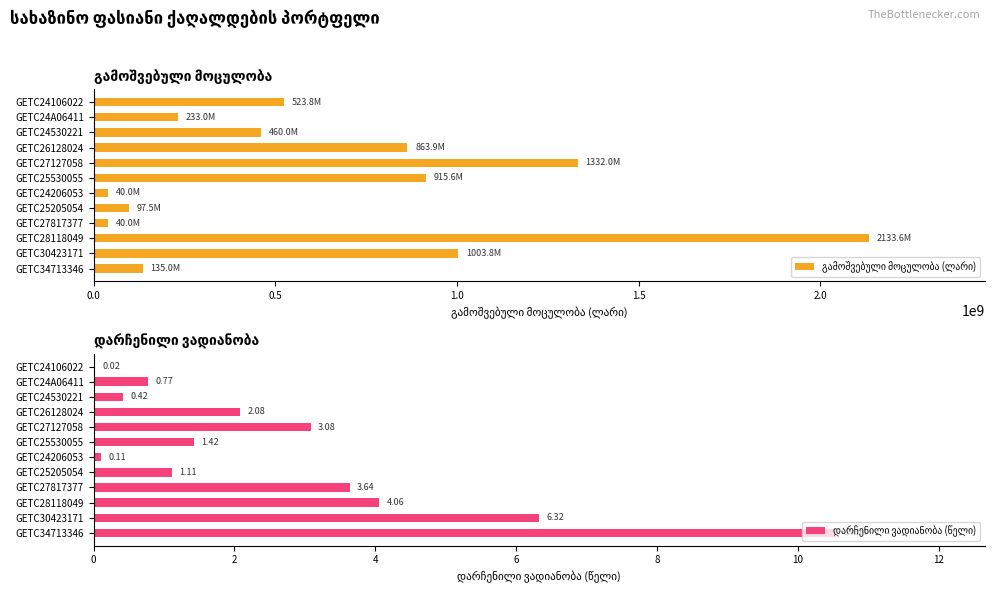

Which series has the largest range (max minus min)?

გამოშვებული მოცულობა (ლარი)